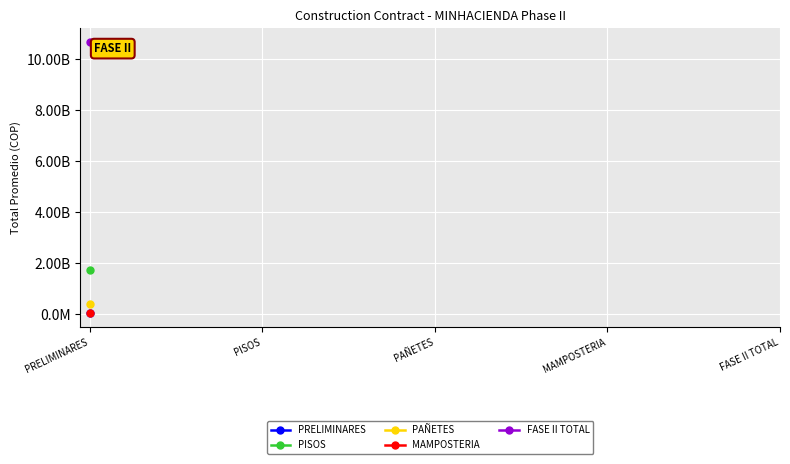

Which series has the largest range (max minus min)?

PRELIMINARES